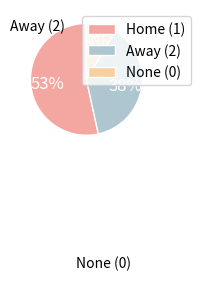

To the nearest percent, what is the average slice percentage?

33%